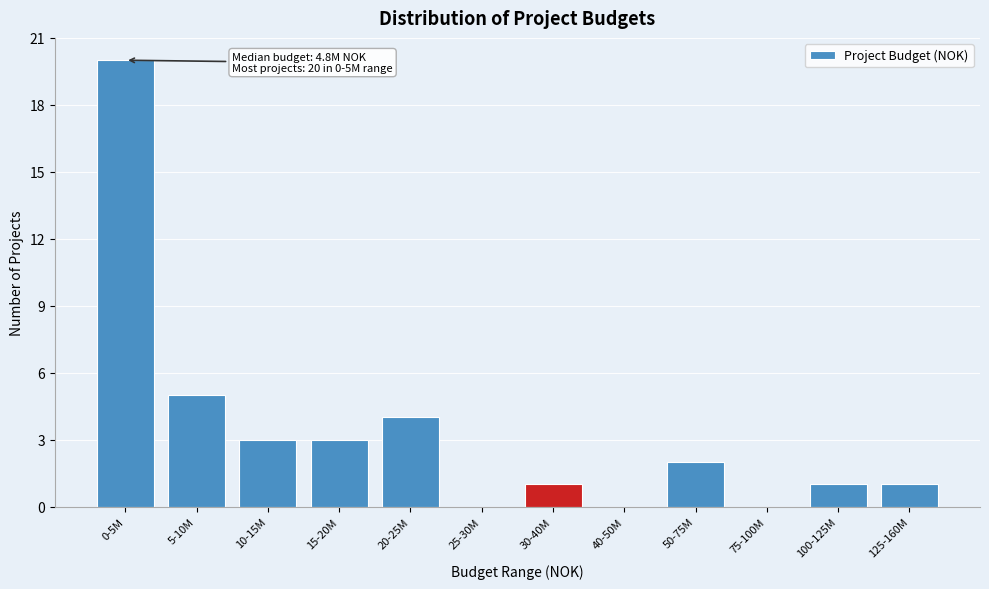

Reading left to right, what are all the values shown in this chart?

0-5M=20	5-10M=5	10-15M=3	15-20M=3	20-25M=4	25-30M=0	30-40M=1	40-50M=0	50-75M=2	75-100M=0	100-125M=1	125-160M=1